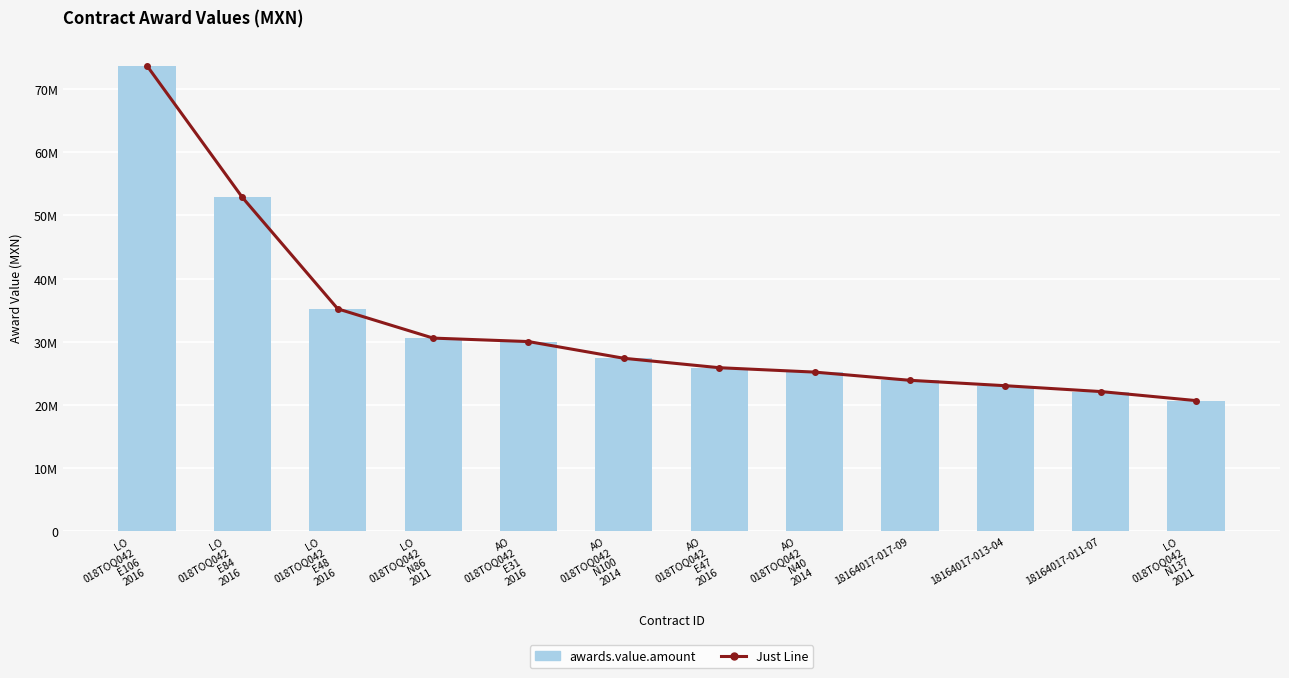

What is the highest value of the Just Line series?

73693463.8